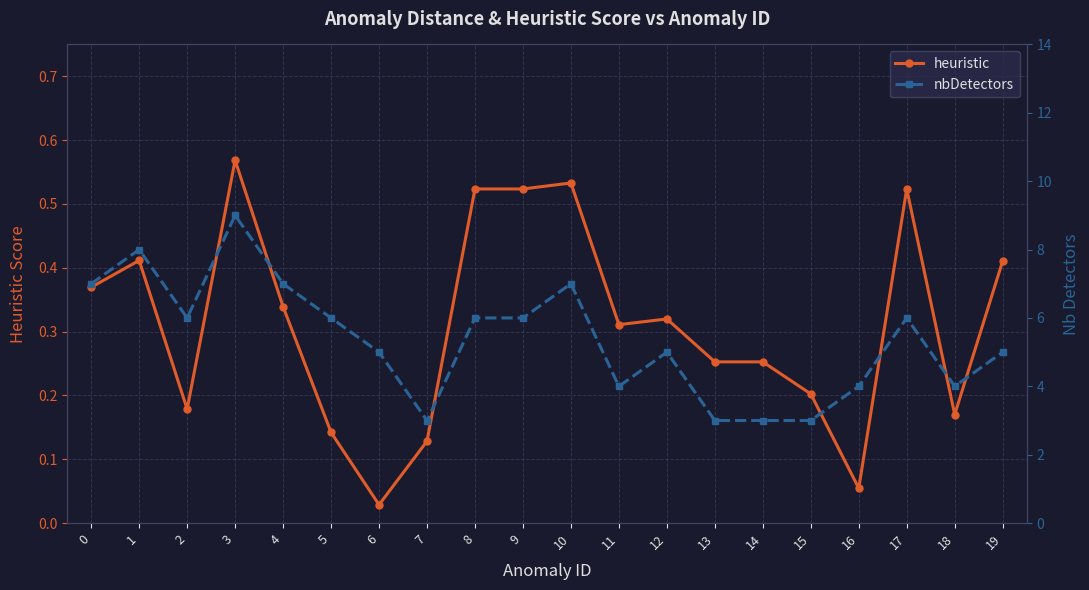

What is the approximate value of heuristic at 2?

0.2